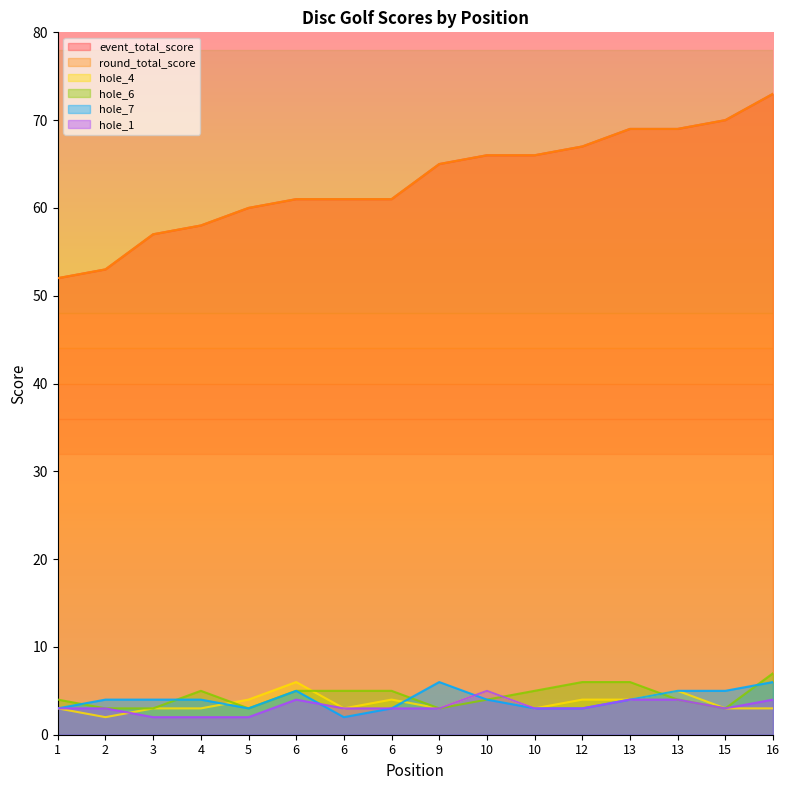

How many intersections are there between hole_1 and hole_7?

2